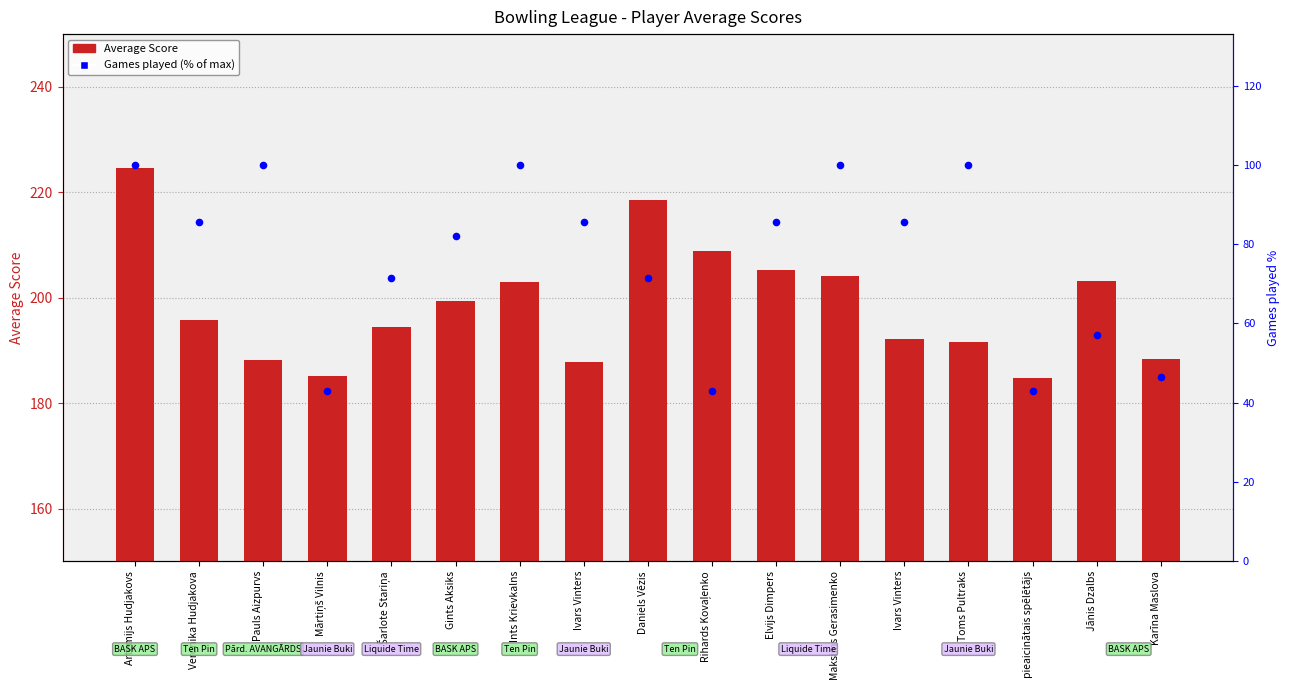

At how many categories does at least one series exceed 143?

17